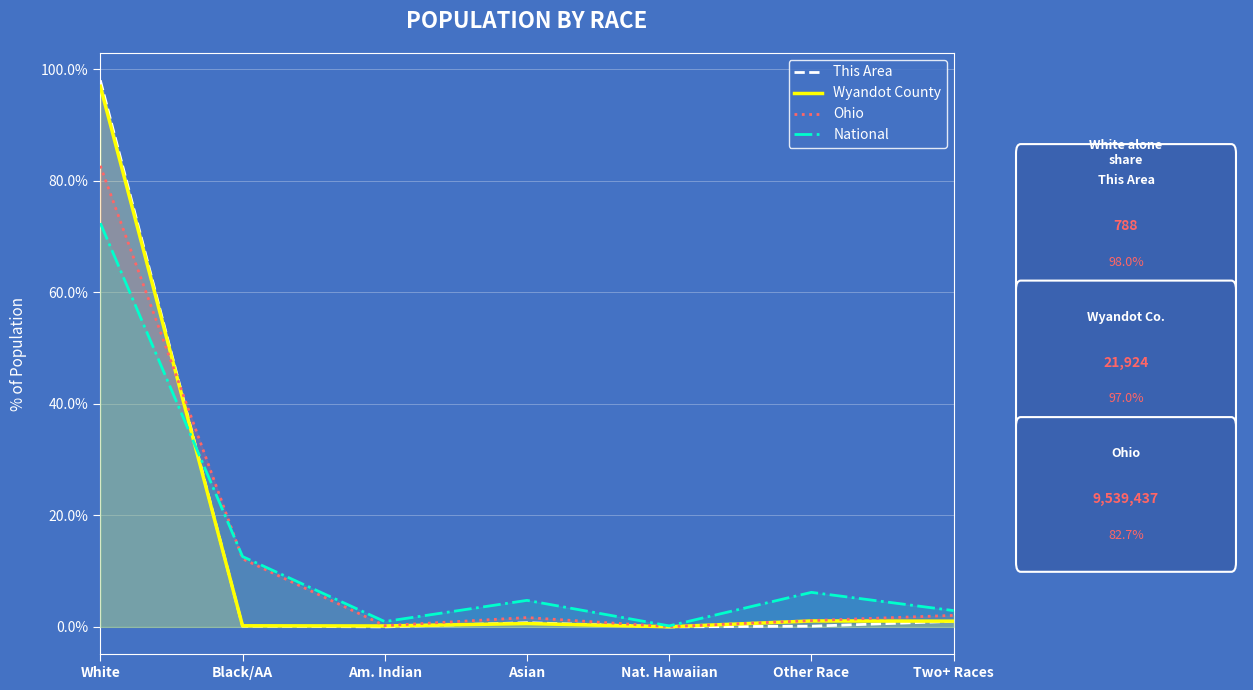

Does the chart display data point markers on the line(s)?

No